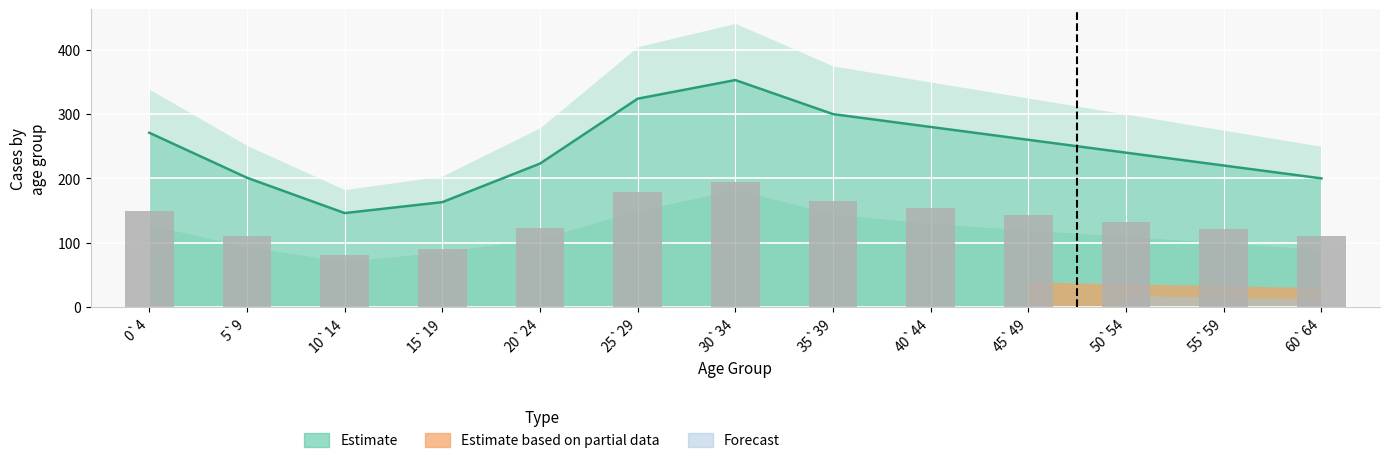

What is the label of the 10th bar from the right?

15`19